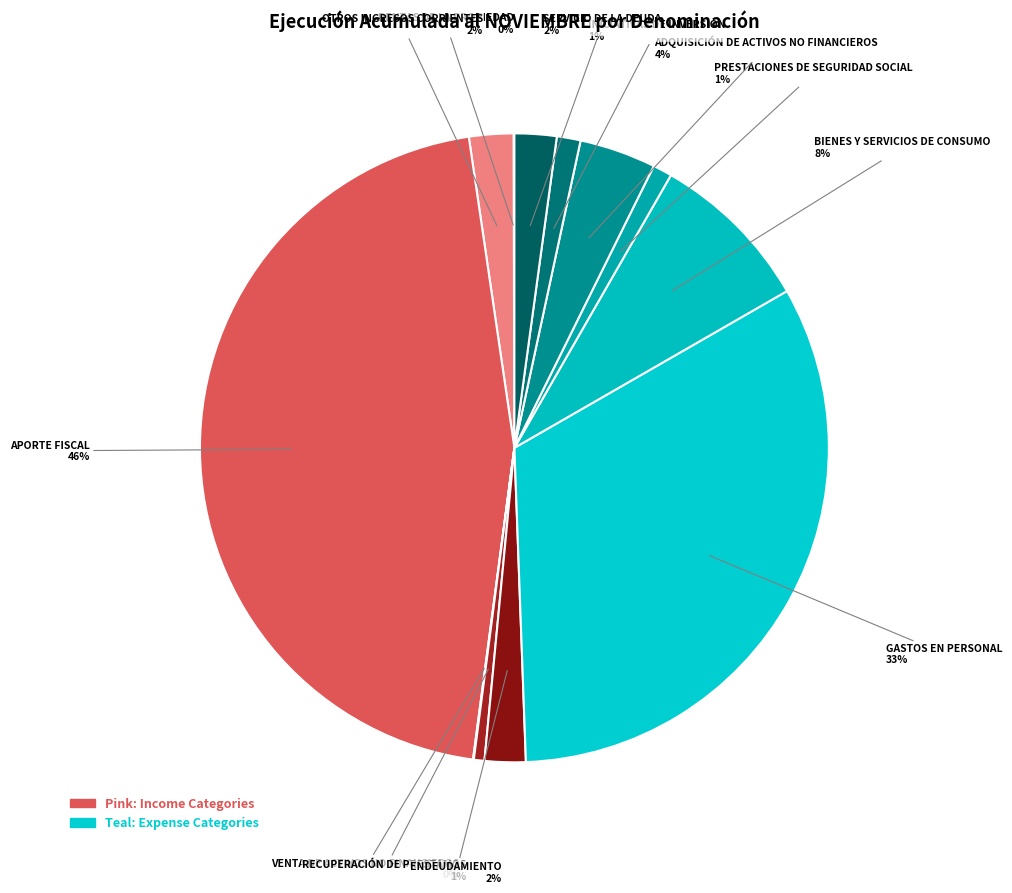

To the nearest percent, what is the difference between the INICIATIVAS DE INVERSIÓN and ADQUISICIÓN DE ACTIVOS NO FINANCIEROS slice percentages?

3%